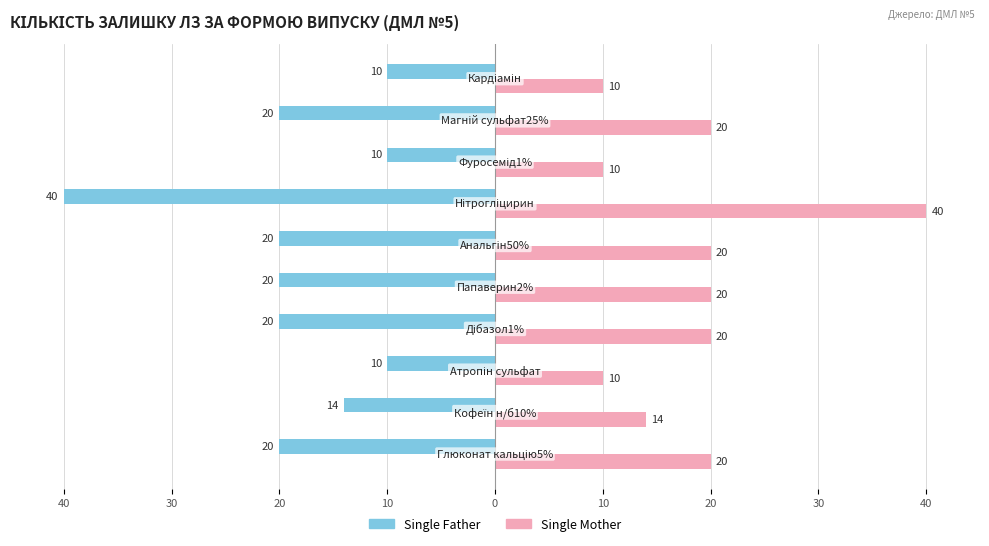

What is the value of the Single Father bar at the 2nd from the left?

-14